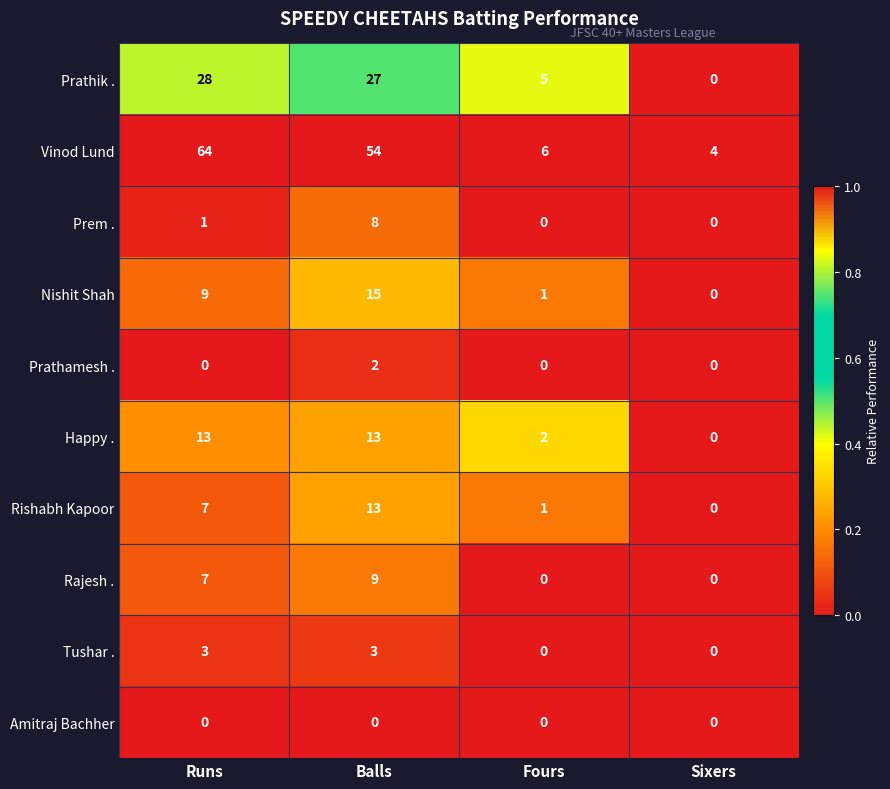

Where is Nishit Shah nearest to the value 7?

Runs